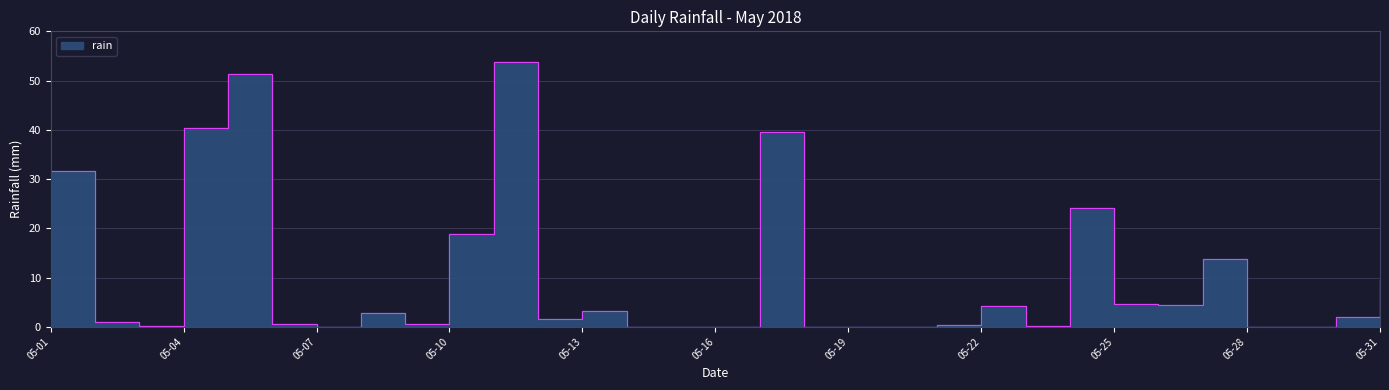

Which category has the lowest value across all series?

05-07